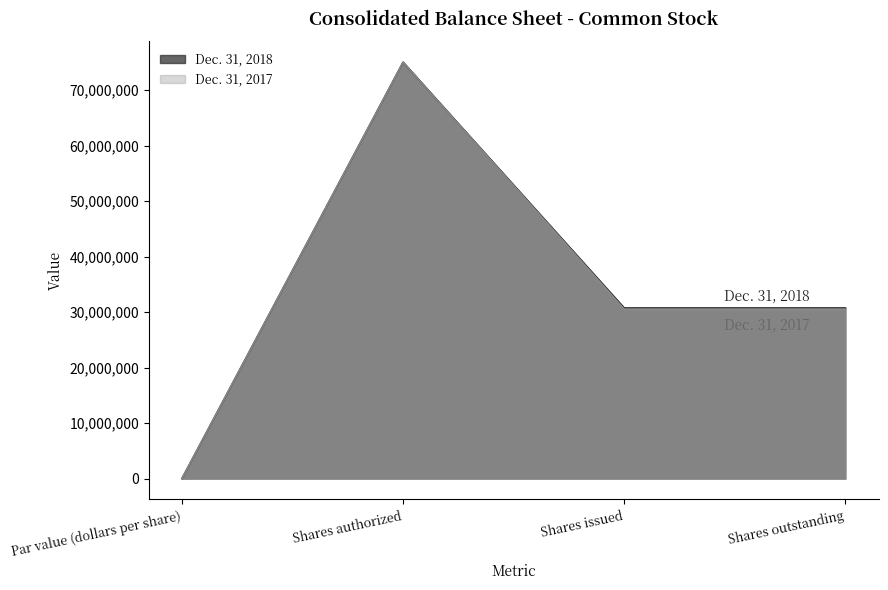

How many data points in Dec. 31, 2017 are above 30535517?

1